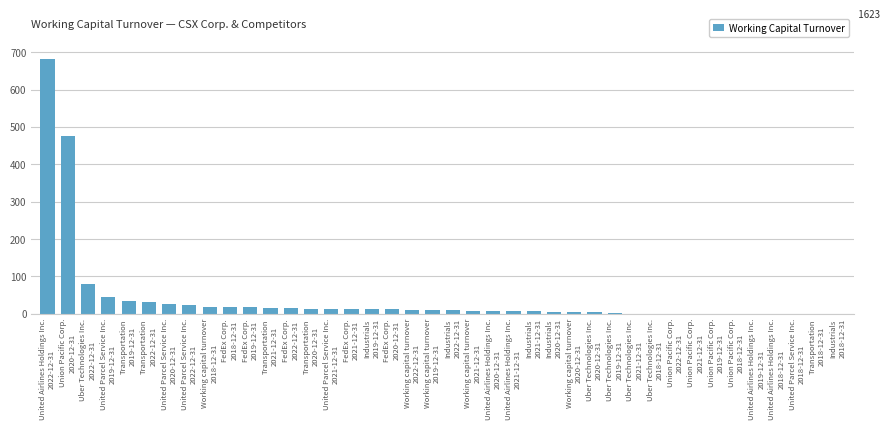

What is the sum of all values?

1622.9